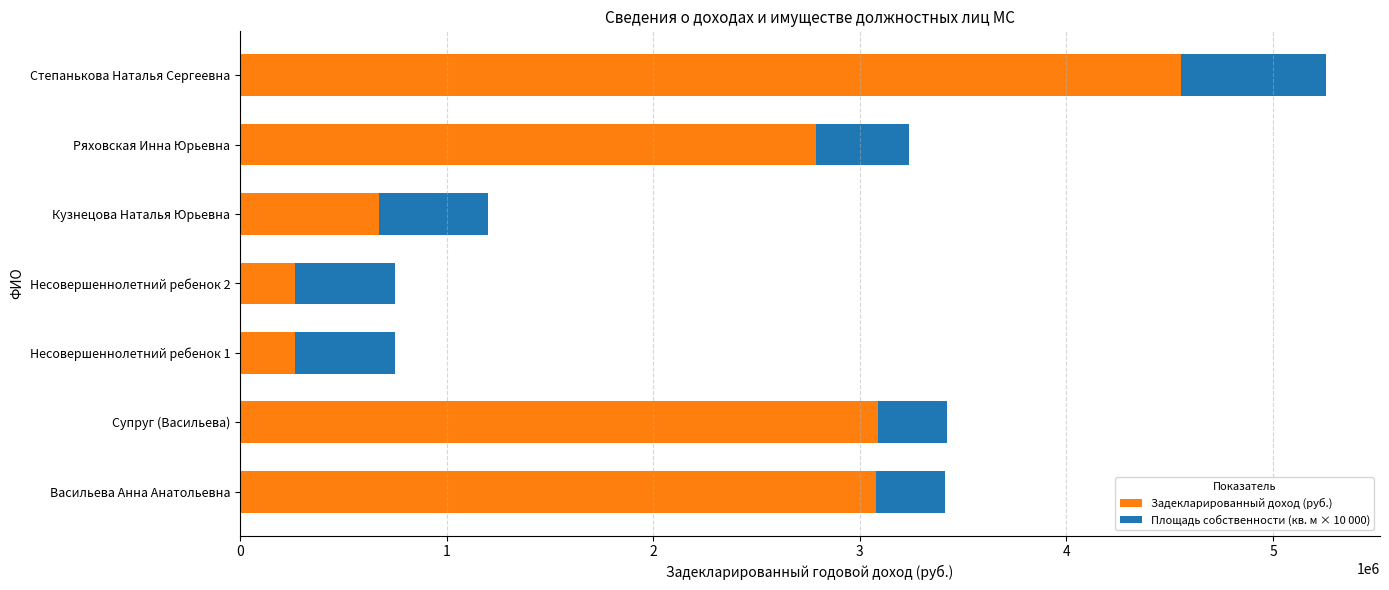

What is the minimum value for Задекларированный доход (руб.)?

268750.0